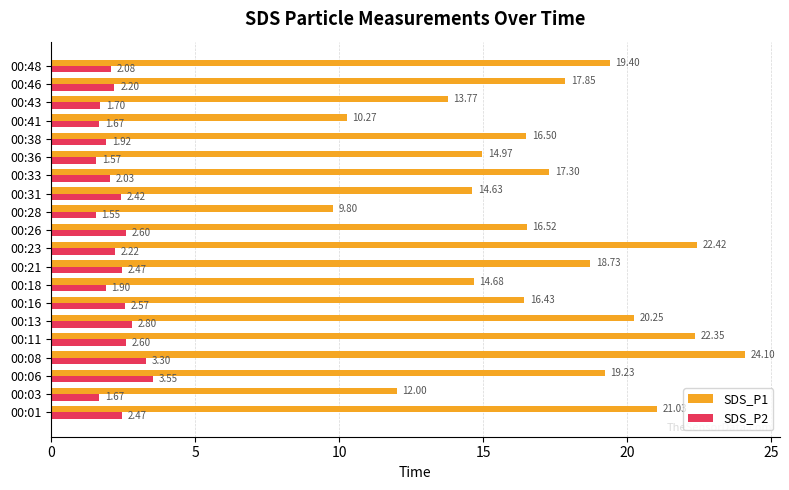

What is the spread (max minus min) of values at 00:03?

10.3